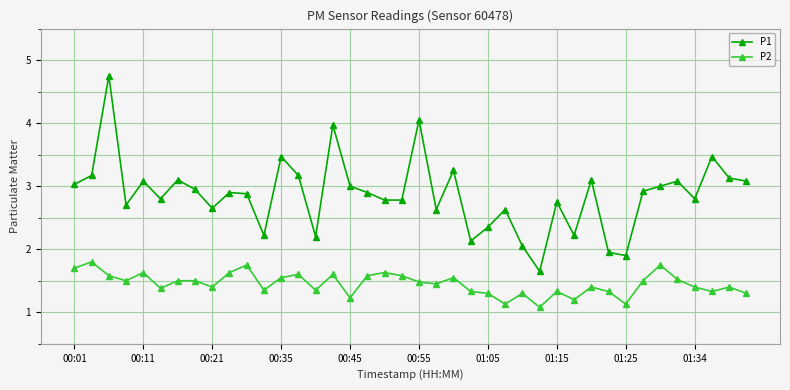

Which series has the widest spread of values?

P1